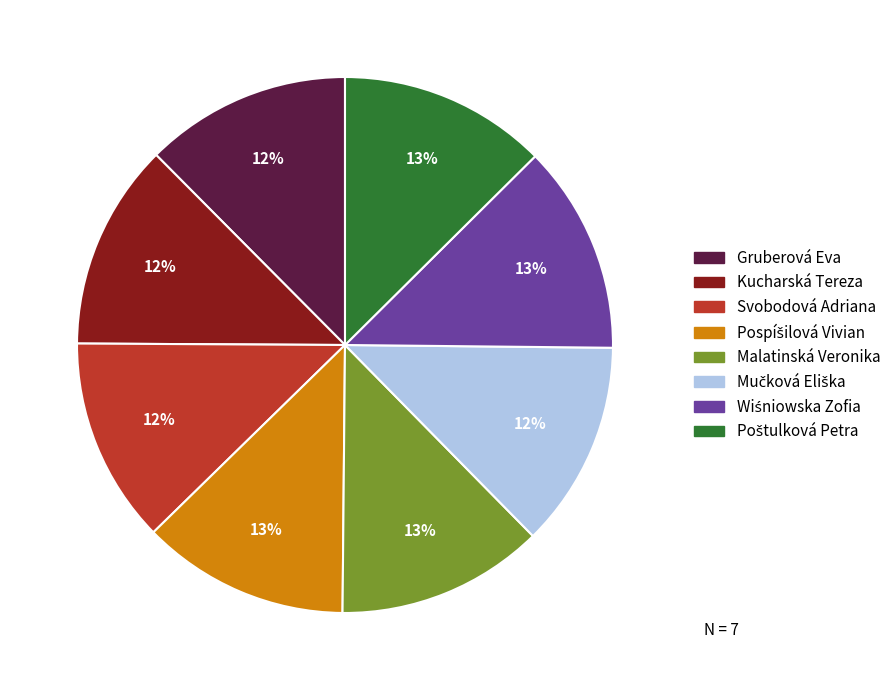

Is Malatinská Veronika the majority of the pie?

No